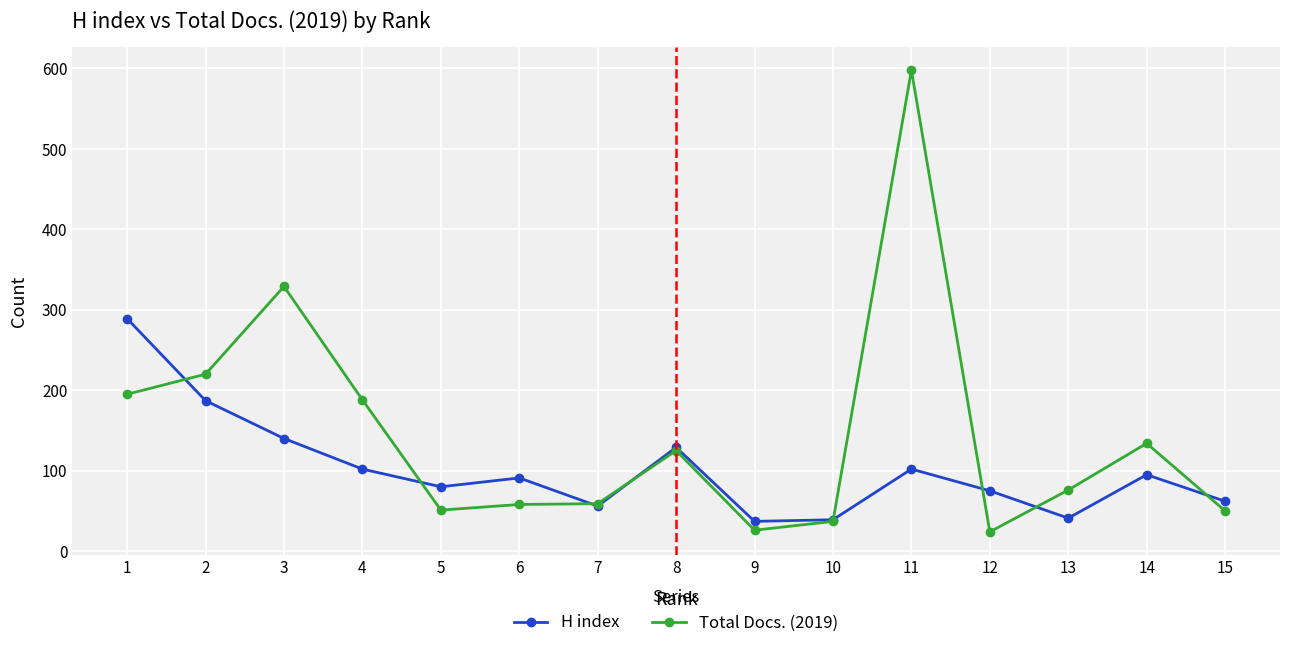

What is the greatest value displayed?

598